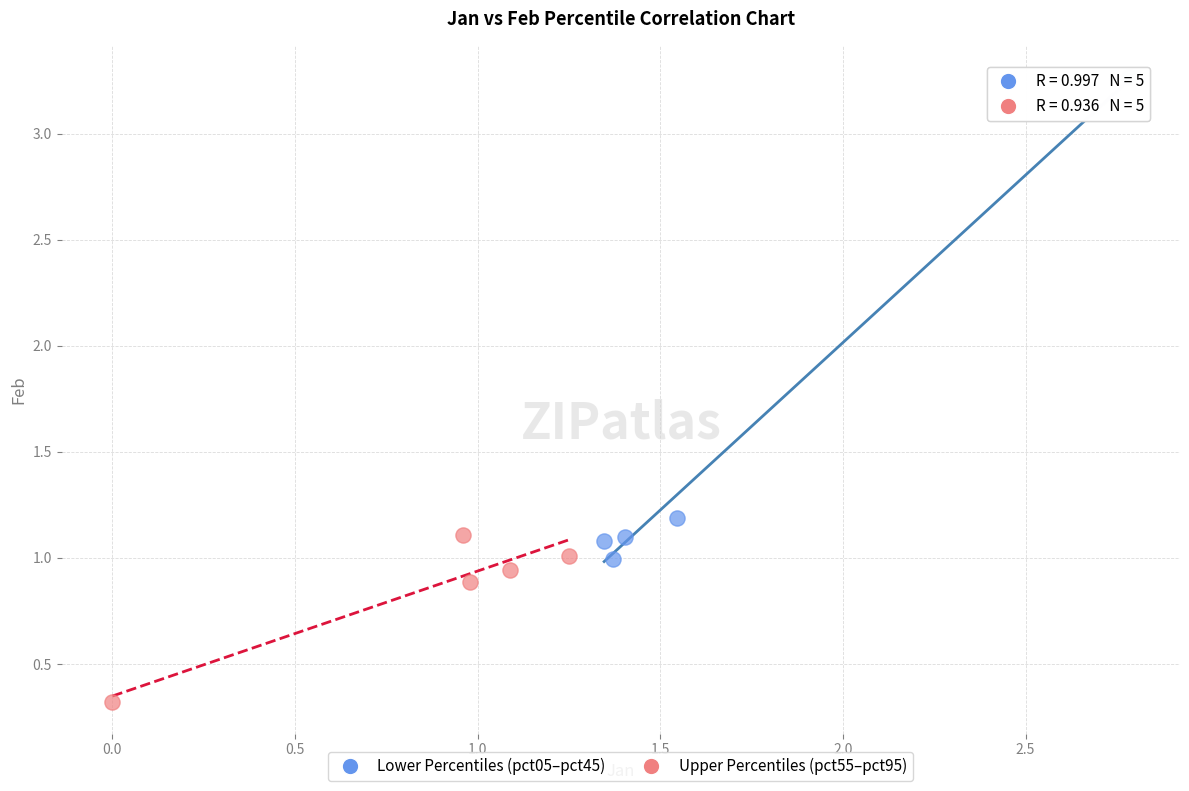

Which series has the largest Y range (max minus min)?

Lower Percentiles (pct05–pct45)